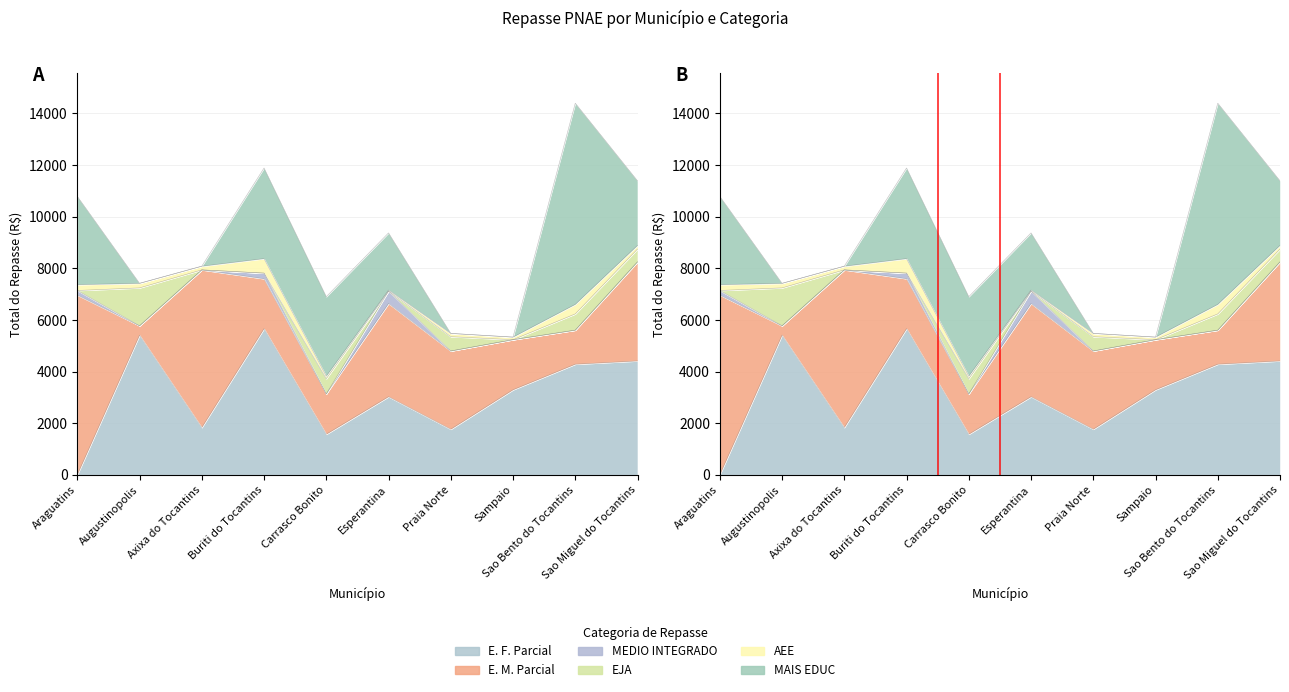

How many values in the EJA series are below 495?

5